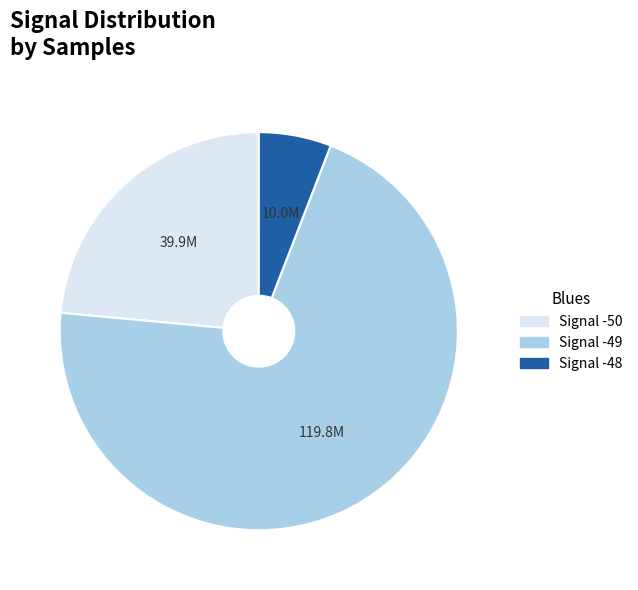

Is there any slice that represents more than half of the pie?

Yes